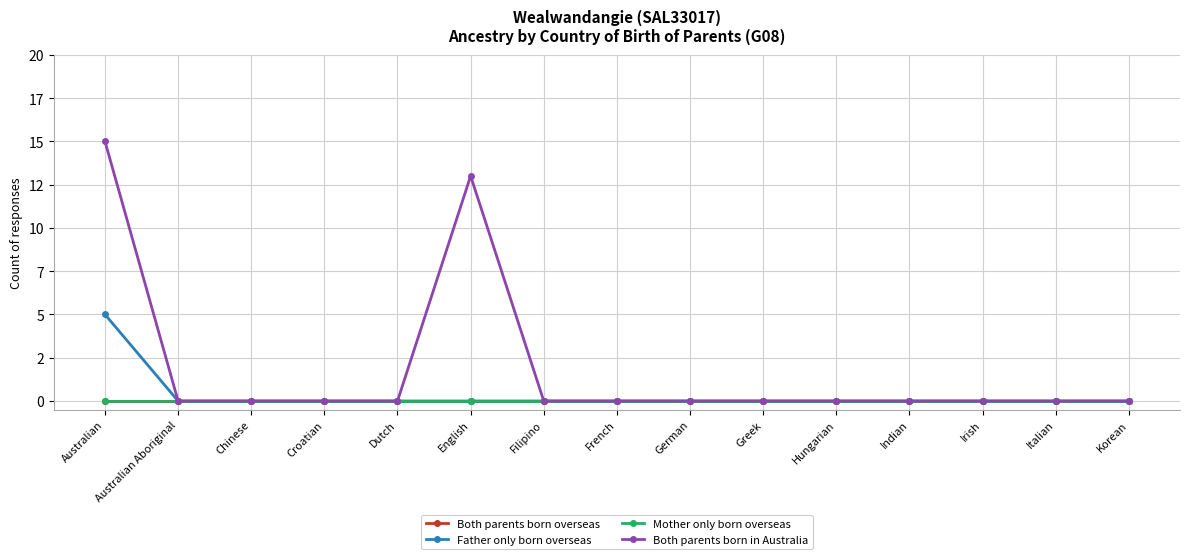

Is this an area chart (filled region under the line)?

No